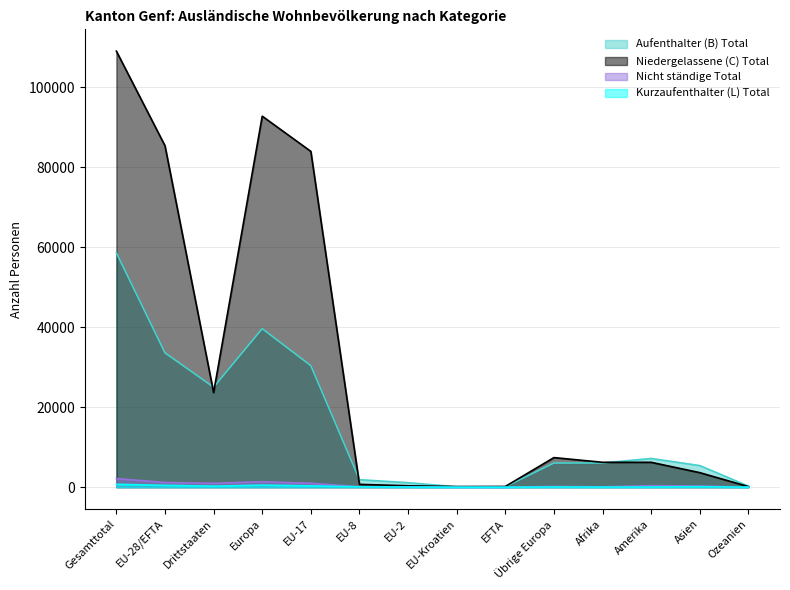

At how many categories does at least one series exceed 86452?

2